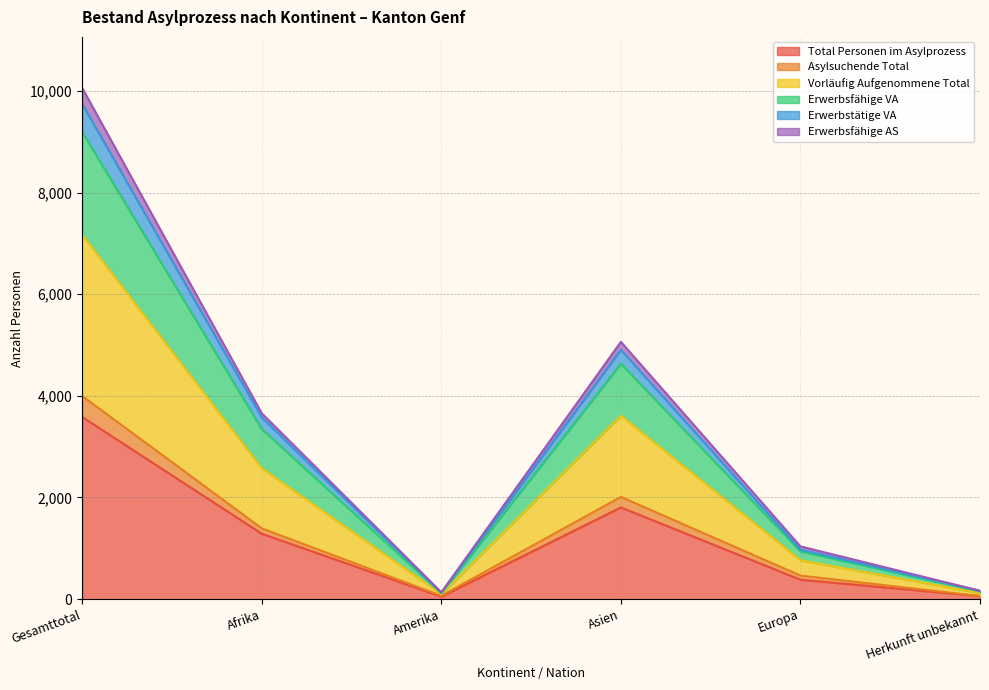

At which category does Erwerbsfähige VA reach its first local peak?

Asien